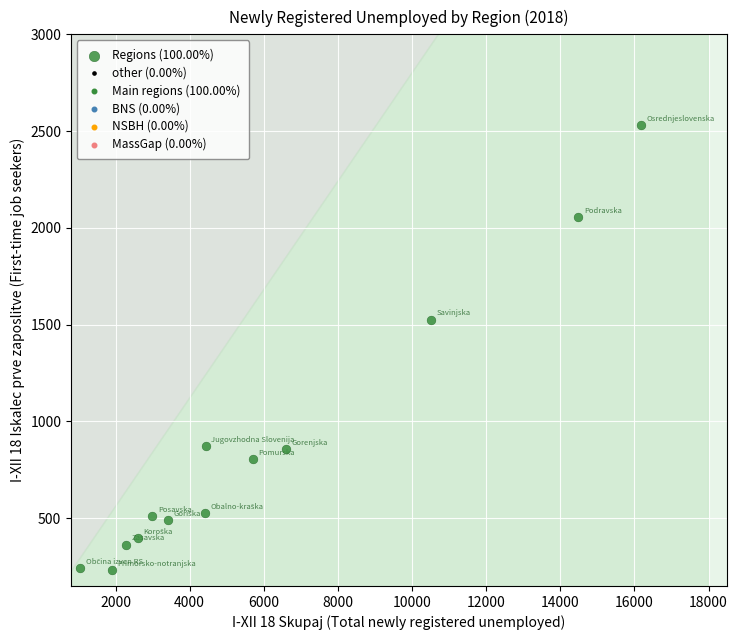

What is the range of Y values (max minus min)?

2295